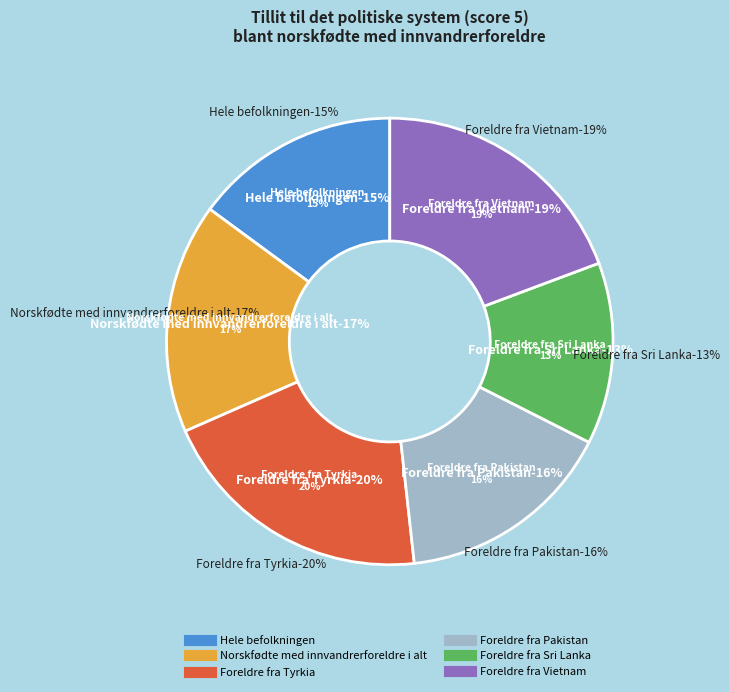

Between Hele befolkningen and Foreldre fra Vietnam, which is larger?

Foreldre fra Vietnam